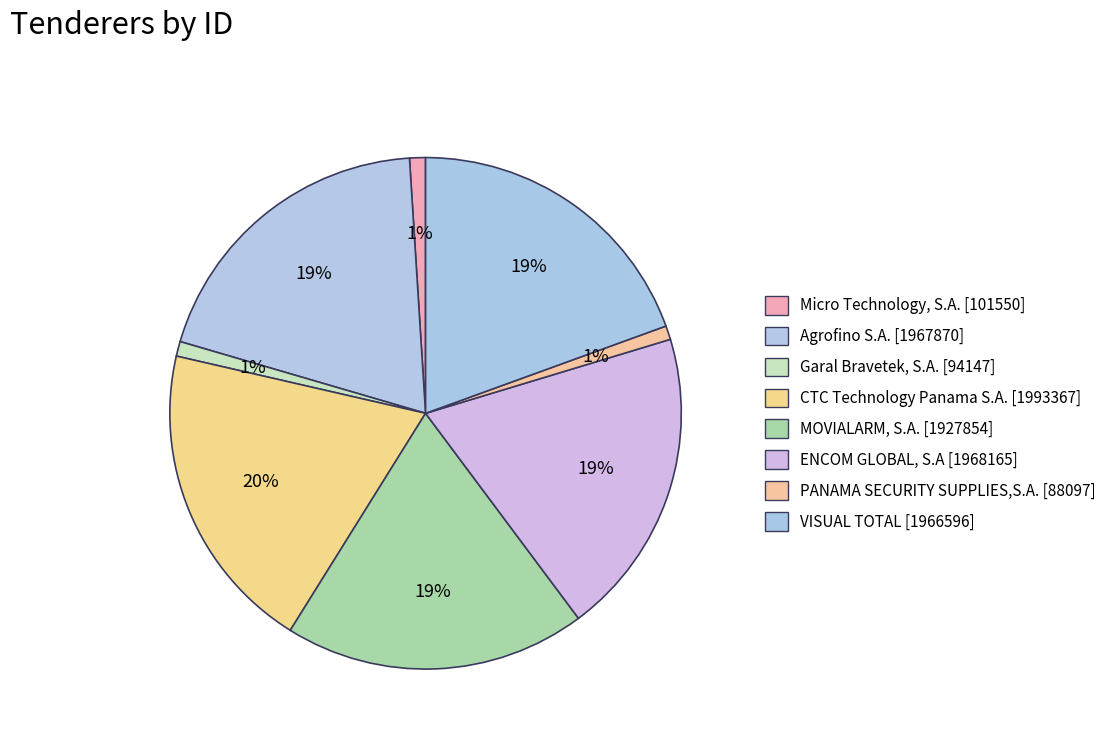

To the nearest percent, what is the difference between the largest and smallest slice percentages?

19%